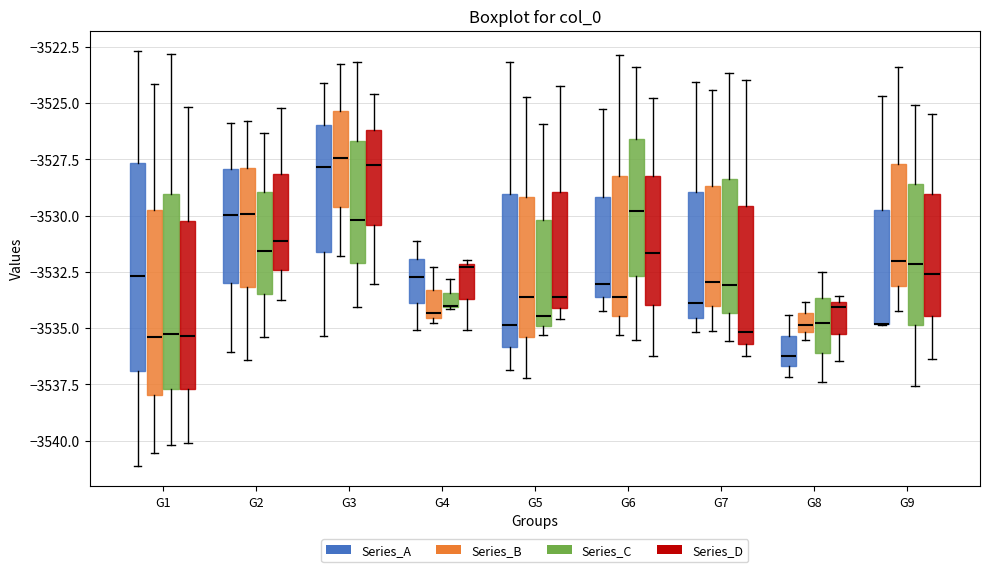

Comparing the boxes themselves (not the whiskers), which one is the tallest?

G1 (Series_A)